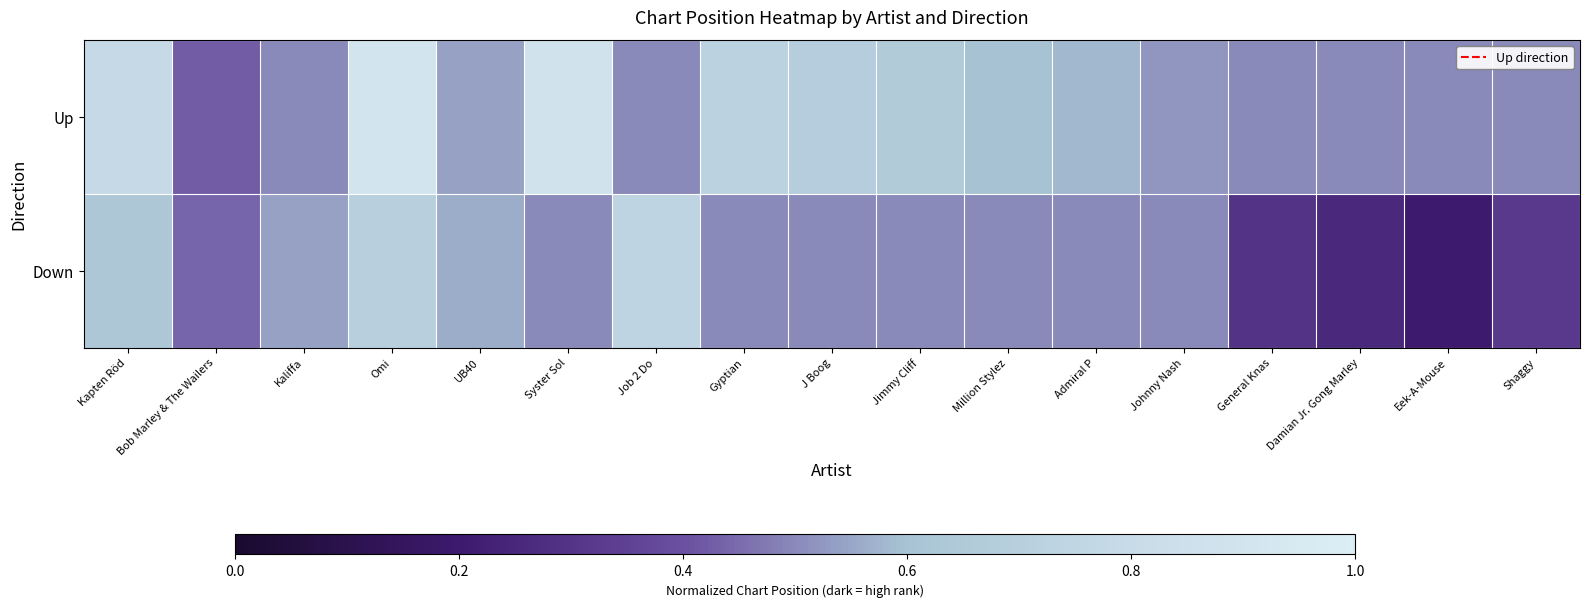

At which category is the sum across all series the highest?

Omi